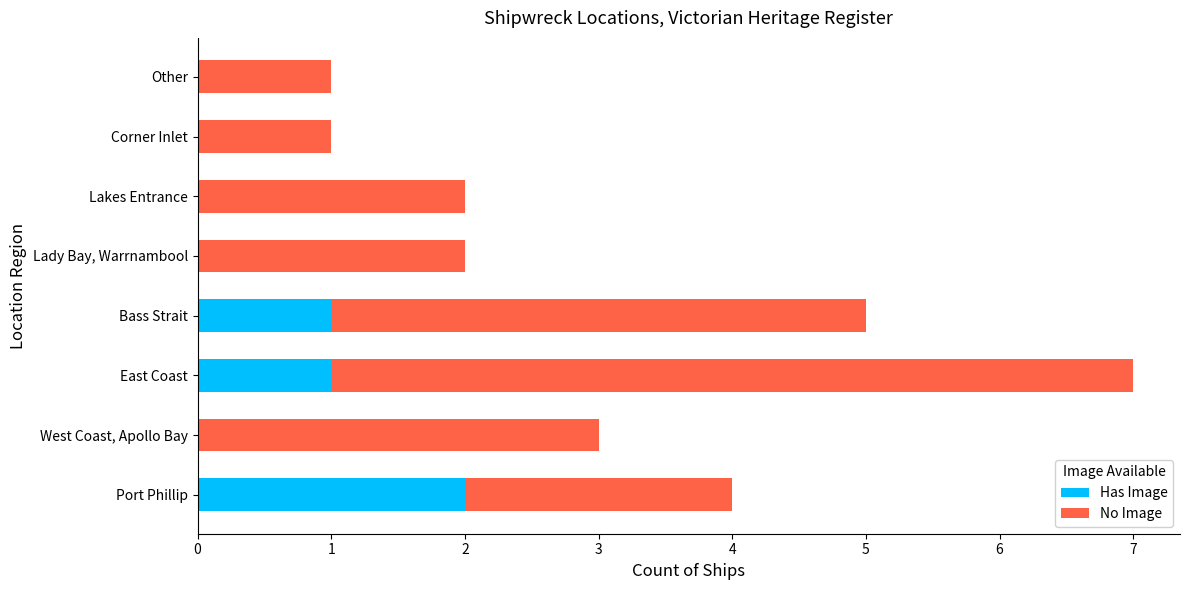

At which label does Has Image reach its peak?

Port Phillip